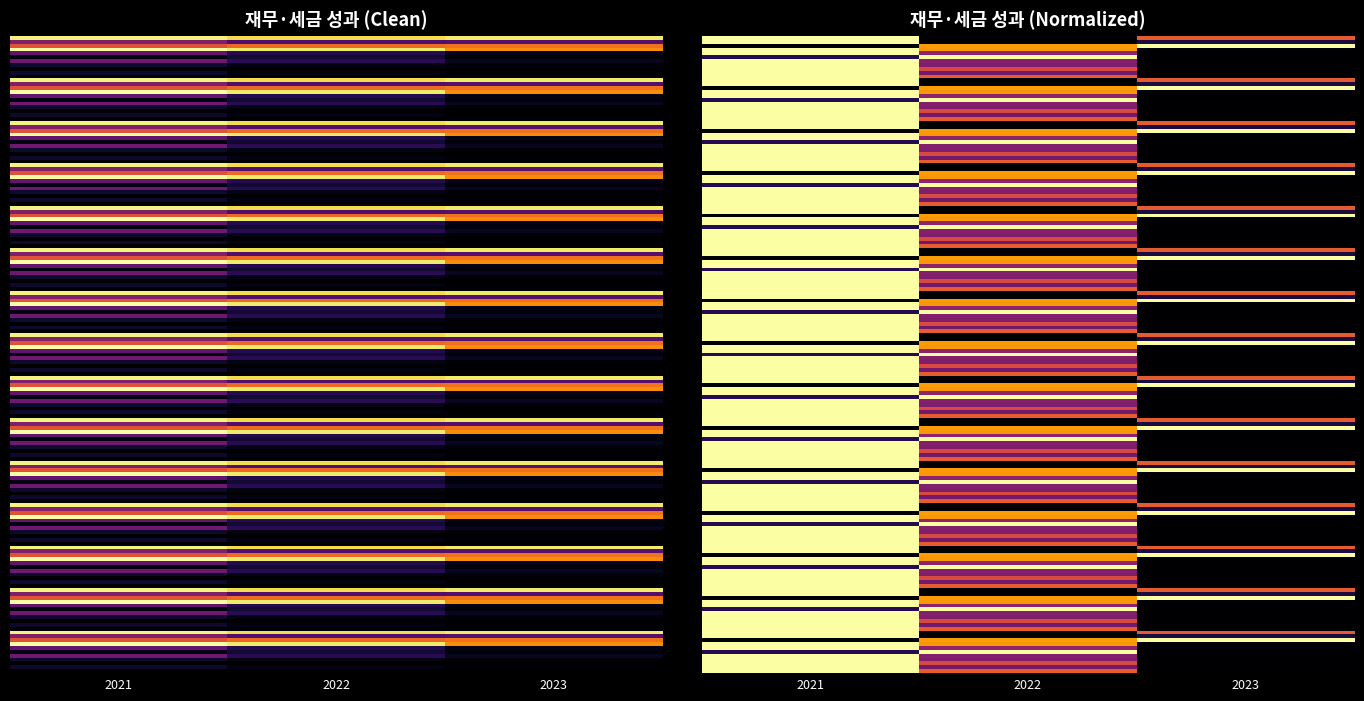

Which series changed the most between 2022 and 2023?

영업이익